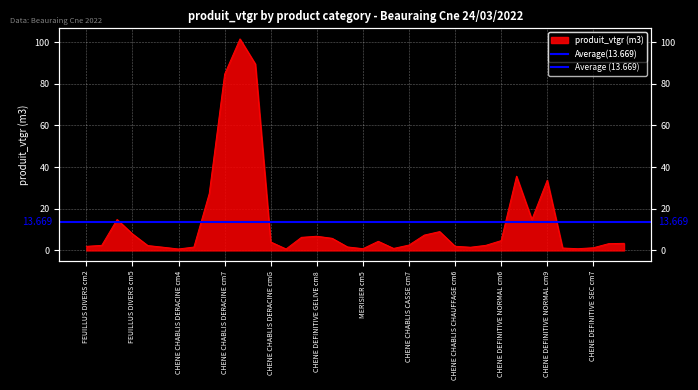

Where is the data nearest to the value 51?

7